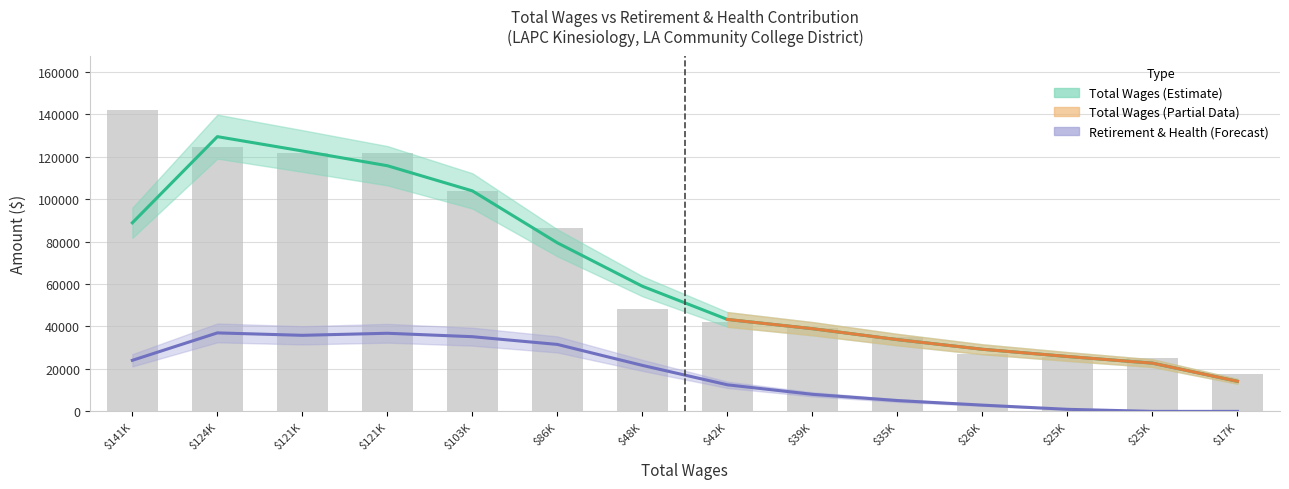

Reading left to right, transcribe all the data shown in this chart.

141991	124541	121782	121715	103709	86209	48278	42339	39309	35227	26874	25683	25030	17445